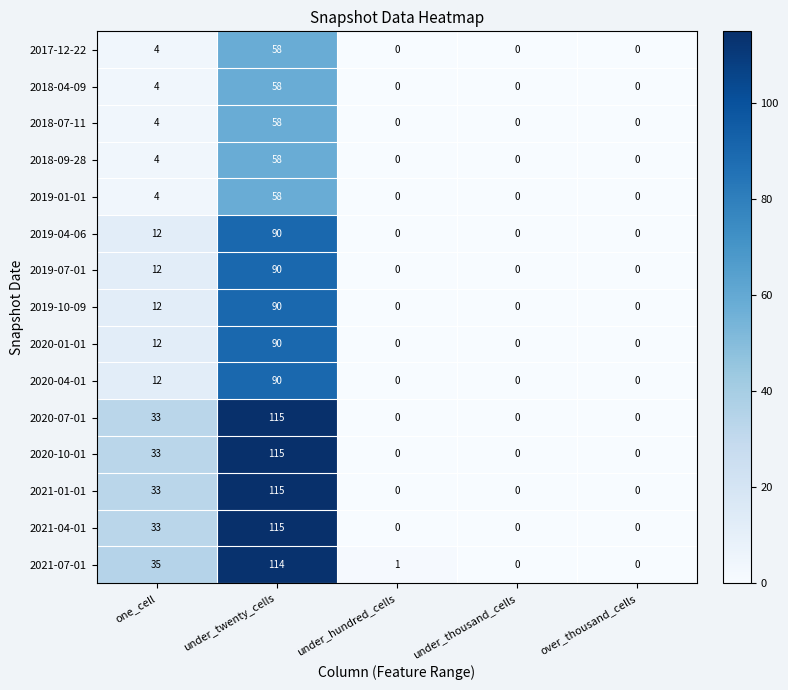

The value of 2021-01-01 at under_thousand_cells is 0. True or false?

True